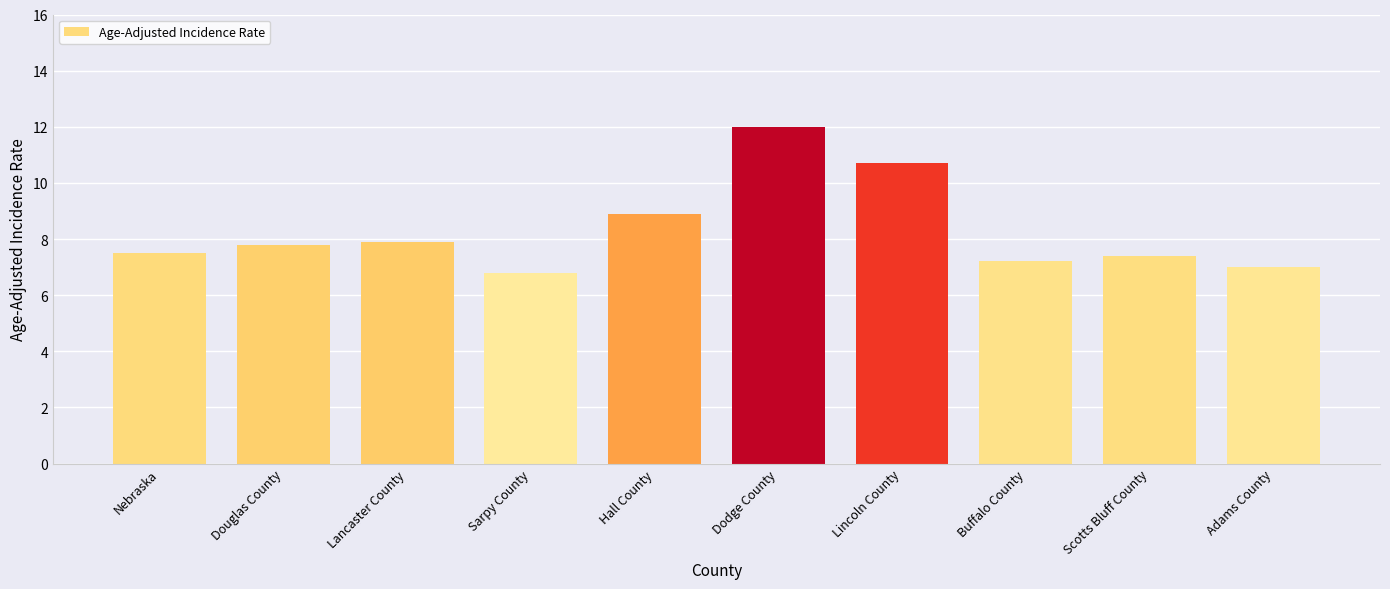

Reading left to right, transcribe all the data shown in this chart.

Nebraska=7.5	Douglas County=7.8	Lancaster County=7.9	Sarpy County=6.8	Hall County=8.9	Dodge County=12.0	Lincoln County=10.7	Buffalo County=7.2	Scotts Bluff County=7.4	Adams County=7.0